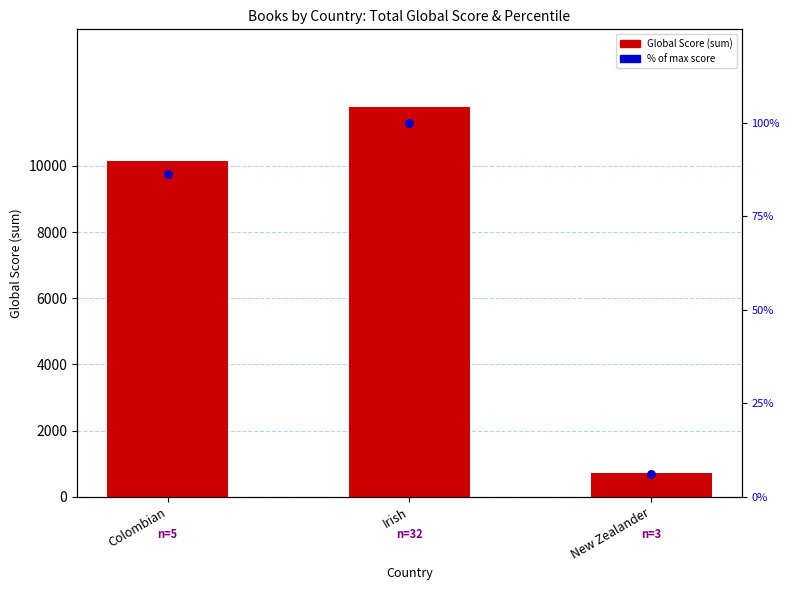

Which series has the widest spread of Y values?

Global Score (sum)